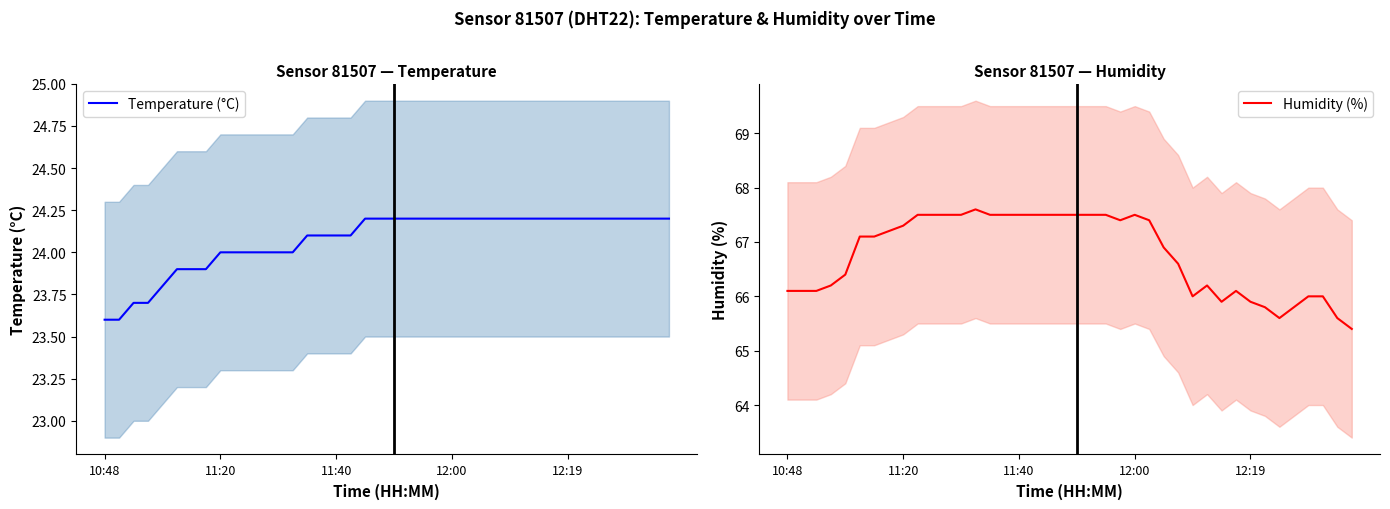

Where is Temperature (°C) nearest to the value 23?

10:48